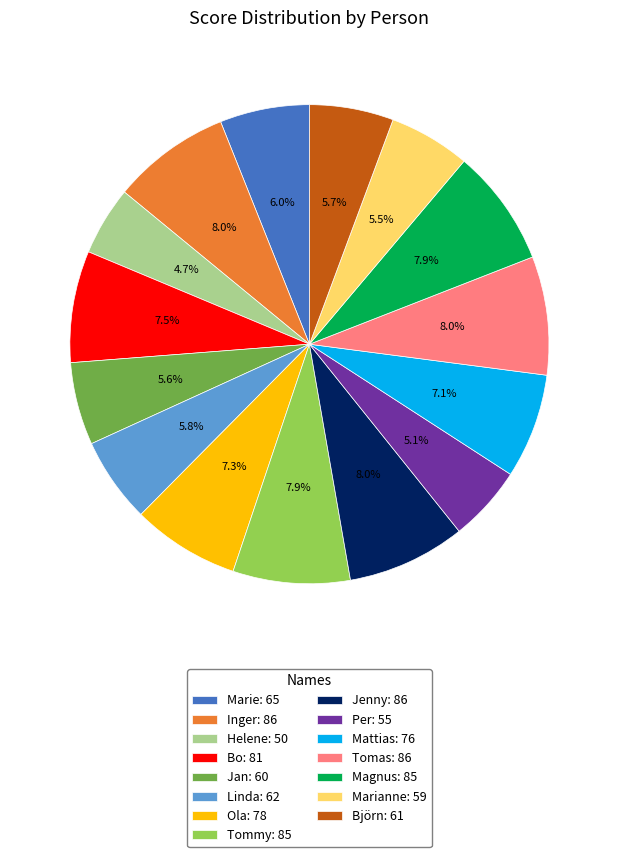

What portion of the pie excludes Tomas: 86?

92.0%